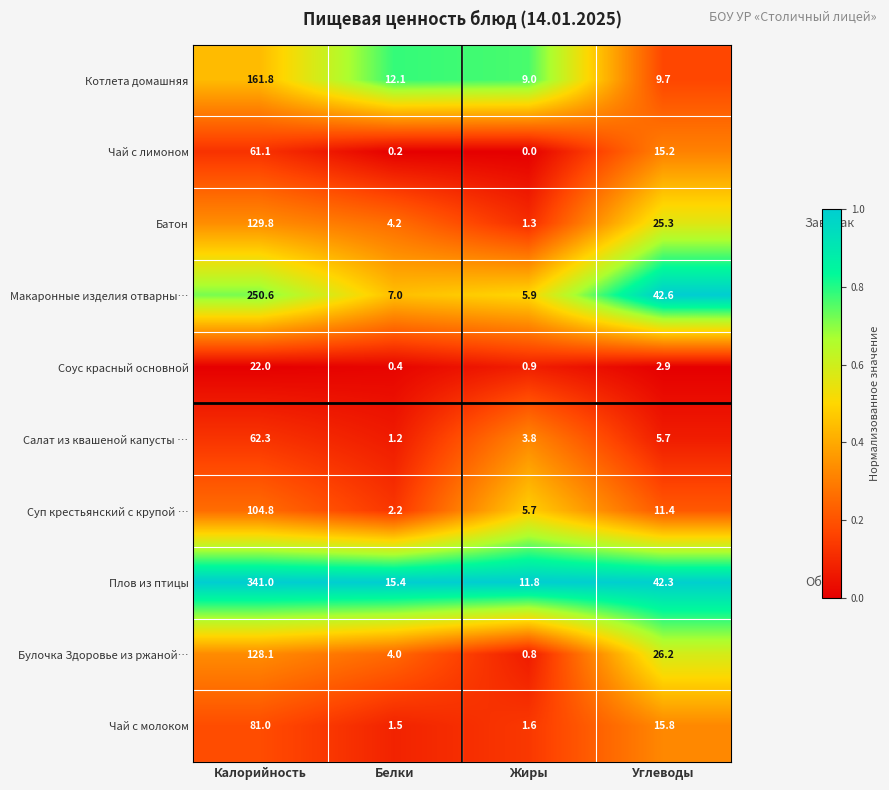

What is the maximum value shown in the chart?

341.0